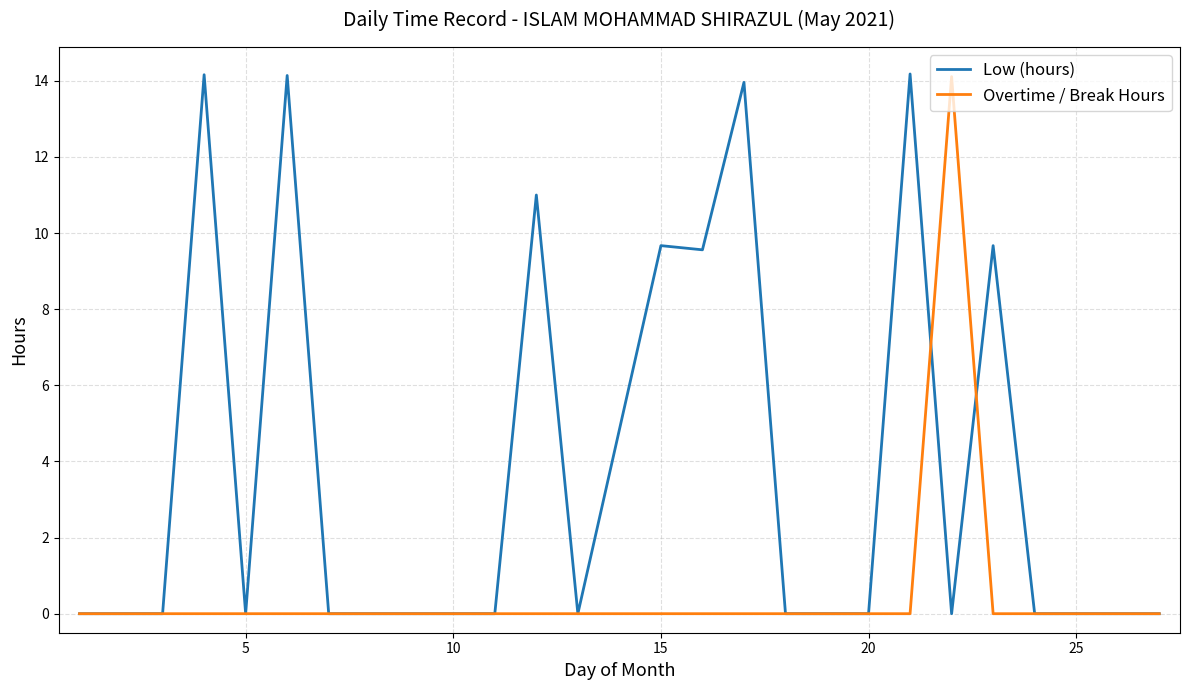

Which series has the largest total across all categories?

Low (hours)